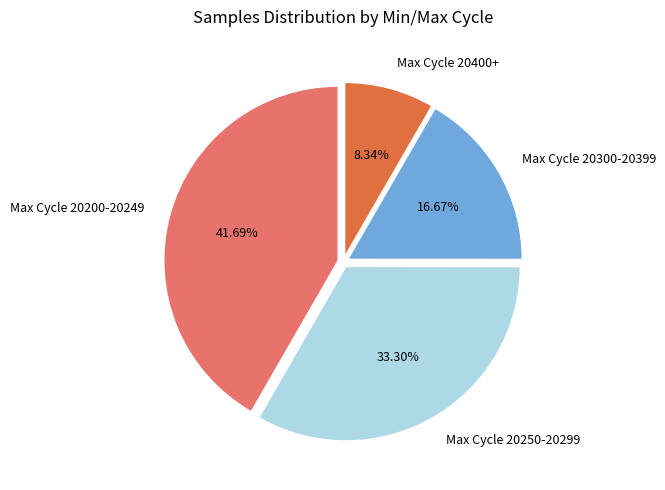

How many slices are in this pie chart?

4